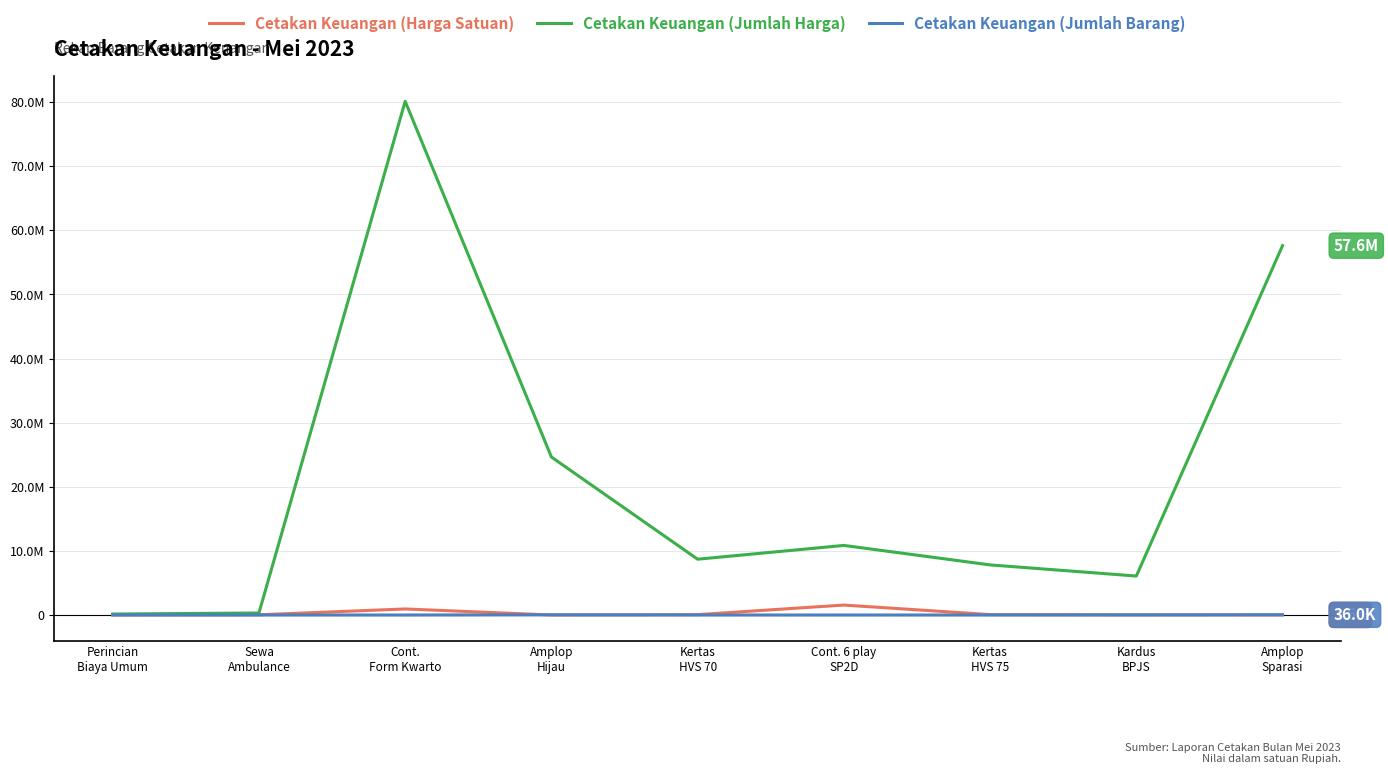

What value does the Cetakan Keuangan (Jumlah Barang) series have at Kardus
BPJS?

135